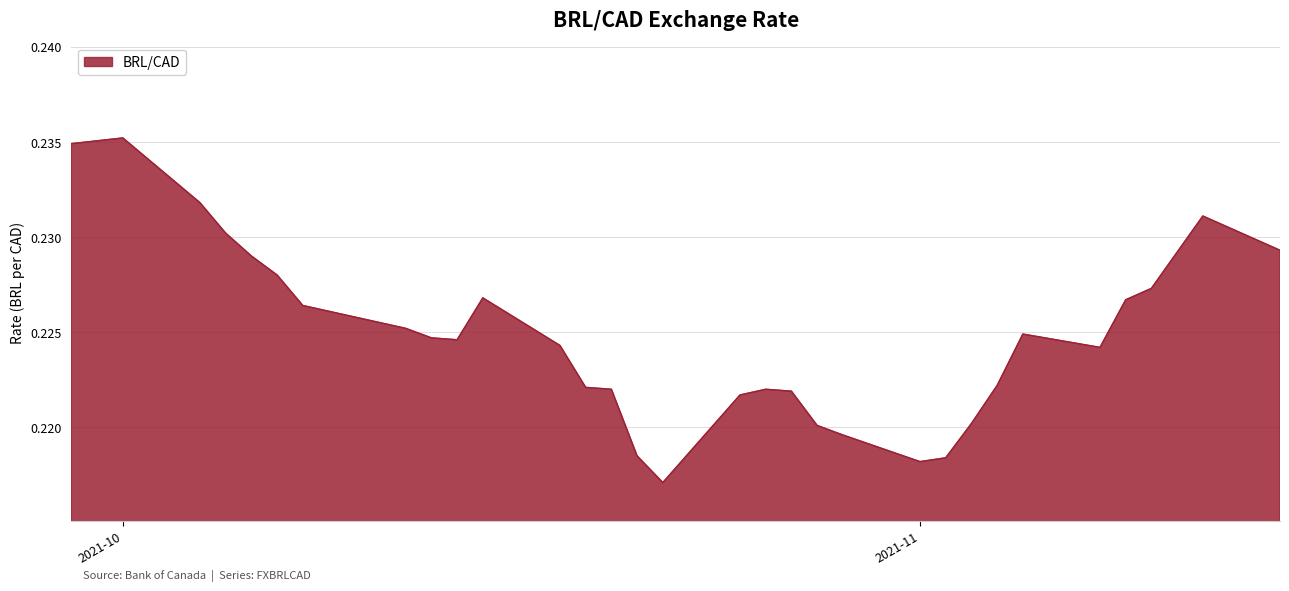

Rank the categories by value from highest to lowest.

2021-10-01, 2021-09-29, 2021-10-04, 2021-11-12, 2021-10-05, 2021-11-15, 2021-10-06, 2021-10-07, 2021-11-10, 2021-10-15, 2021-11-09, 2021-10-08, 2021-10-12, 2021-11-05, 2021-10-13, 2021-10-14, 2021-10-18, 2021-11-08, 2021-11-04, 2021-10-19, 2021-10-20, 2021-10-26, 2021-10-27, 2021-10-25, 2021-11-03, 2021-10-28, 2021-10-29, 2021-10-21, 2021-11-02, 2021-11-01, 2021-10-22